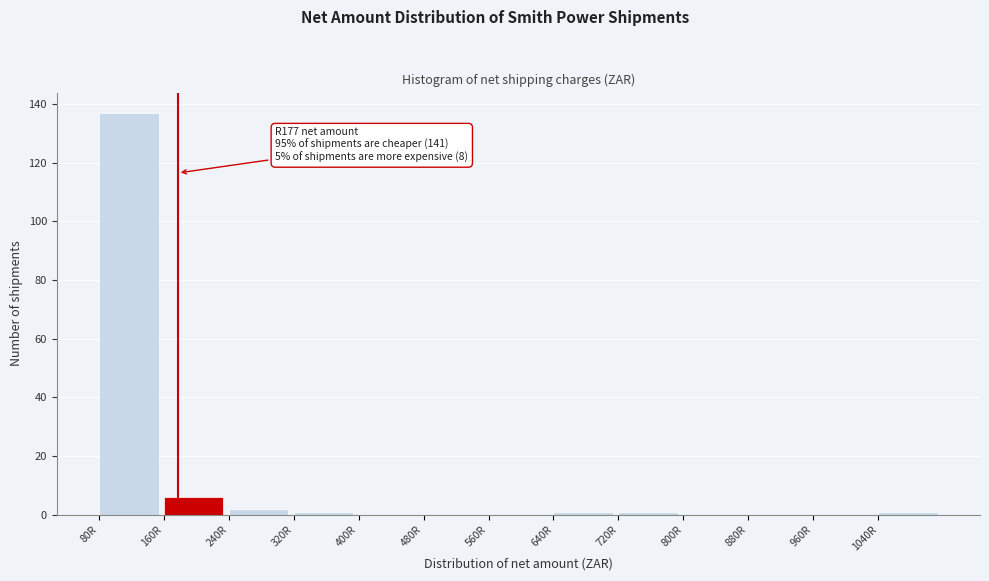

Over which range of the x-axis is the bar tallest?

80 to 160